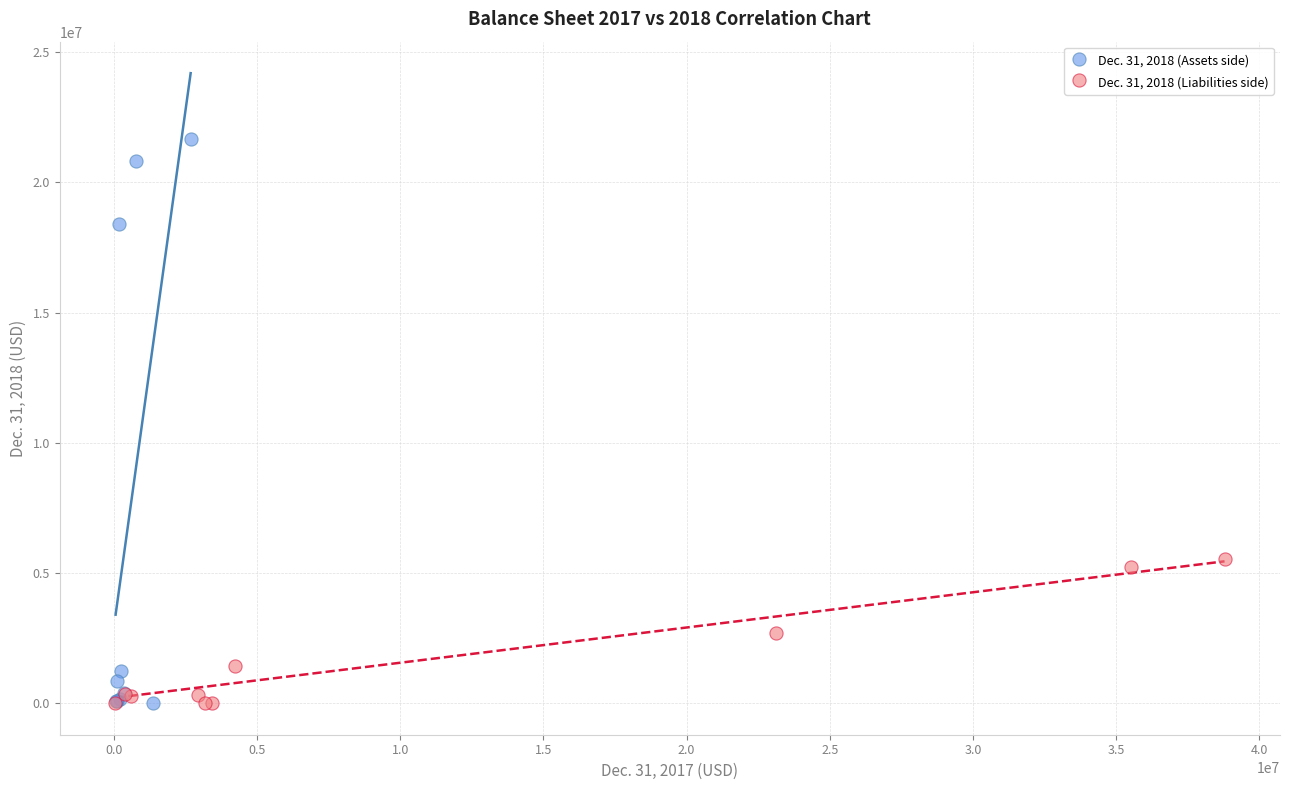

Which series has the largest Y range (max minus min)?

Dec. 31, 2018 (Assets side)